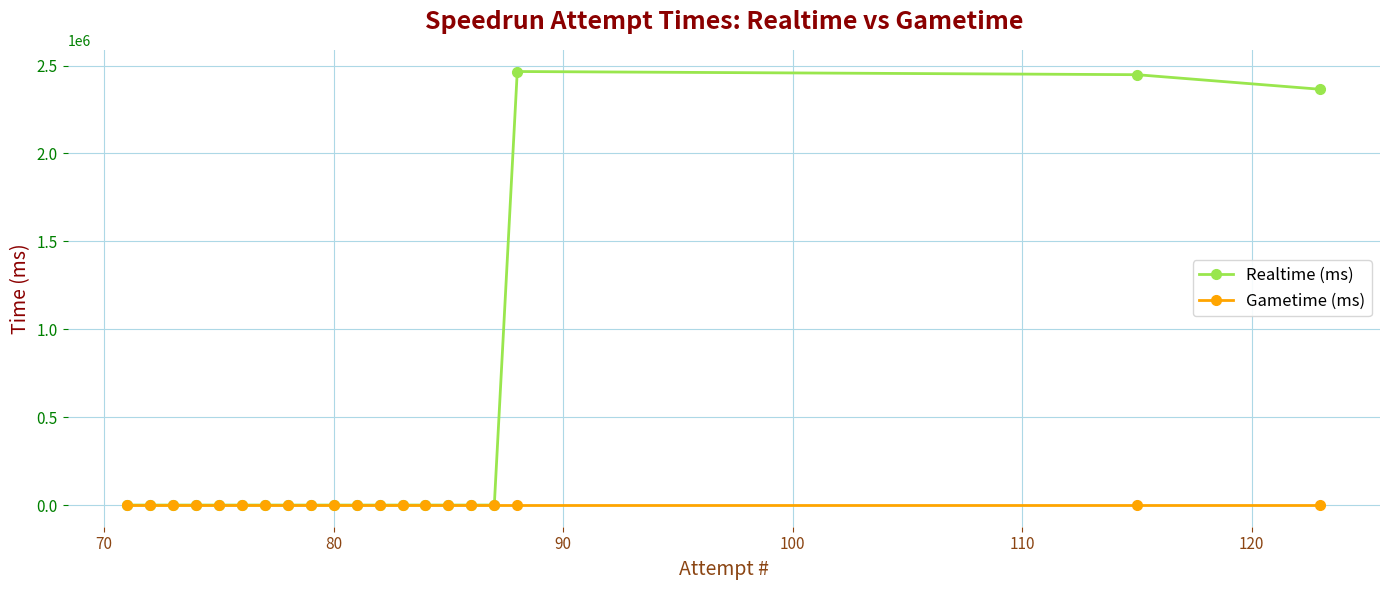

Reading right to left, what are all the values shown in this chart?

Realtime (ms): 2365017	2448067	2466112	0	0	0	0	0	0	0	0	0	0	0	0	0	0	0	0	0
Gametime (ms): 0	0	0	0	0	0	0	0	0	0	0	0	0	0	0	0	0	0	0	0